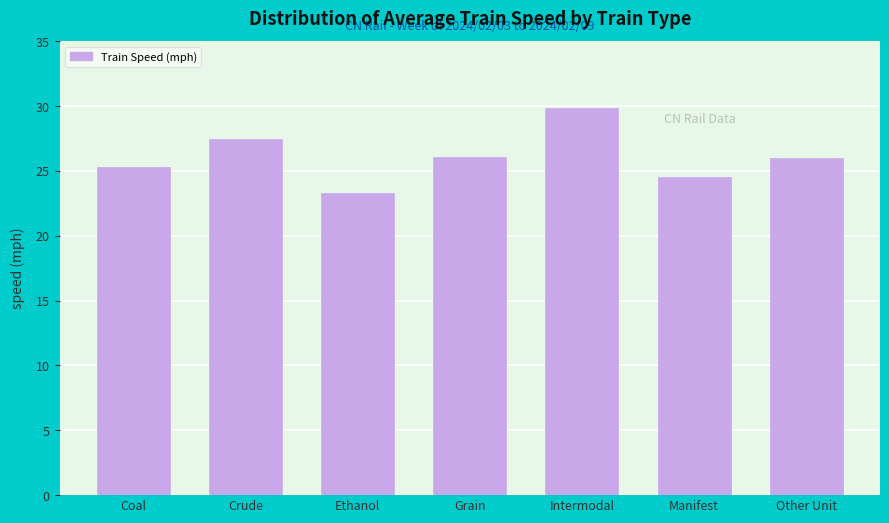

What is the sum of all values?

182.5